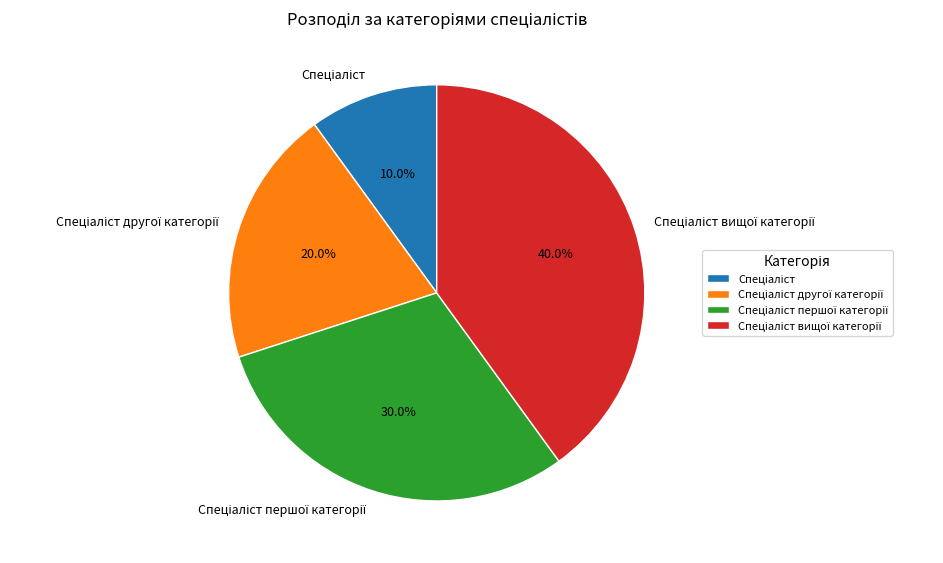

Is there a majority slice in this chart?

No